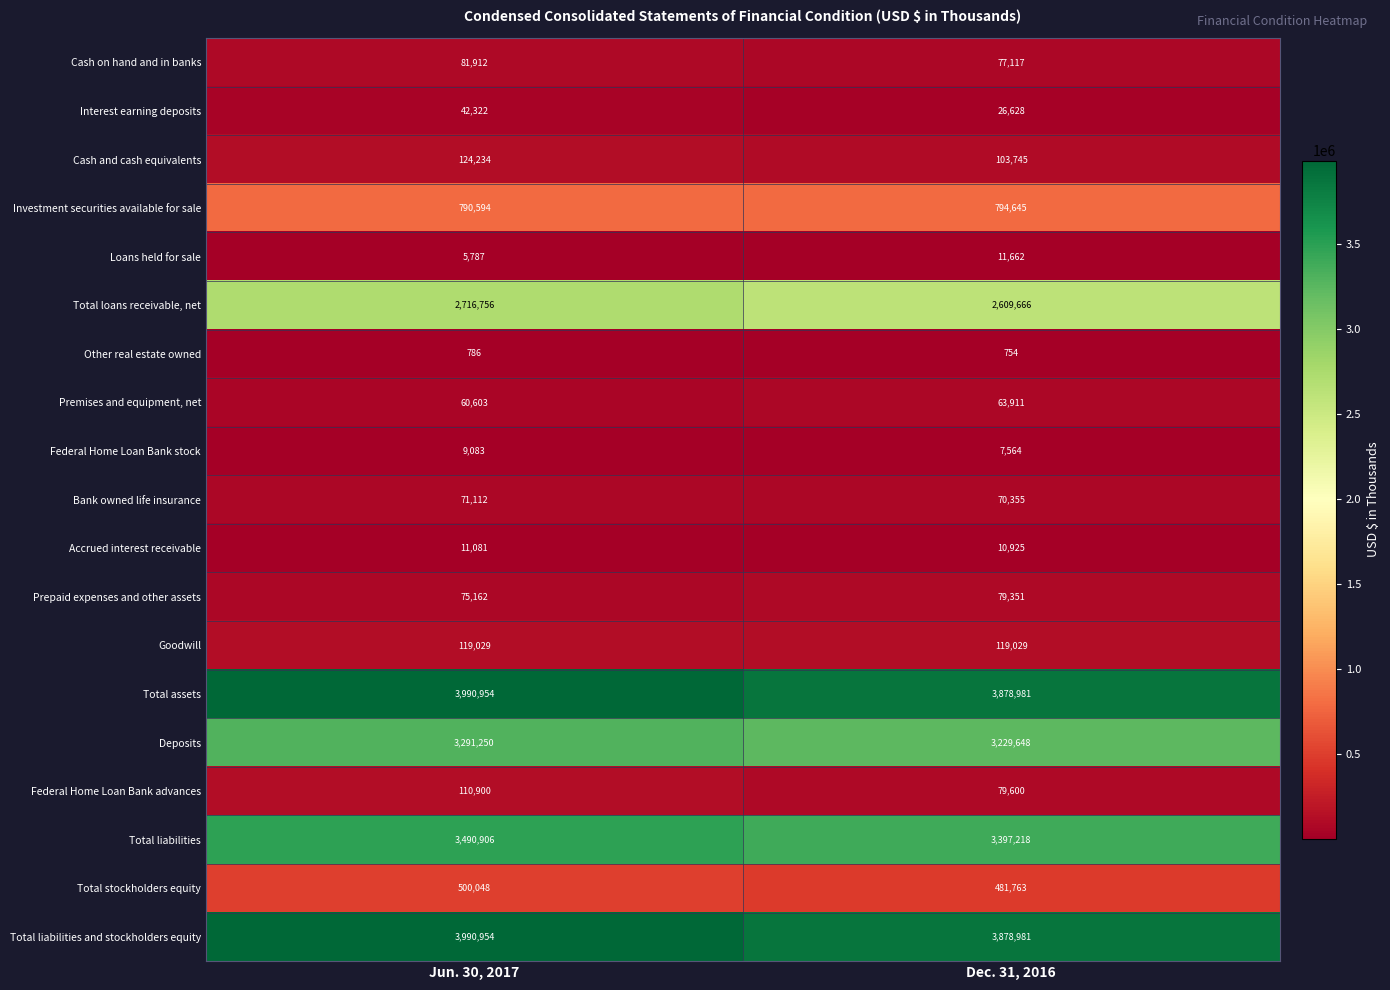

The value of Premises and equipment, net at Dec. 31, 2016 is 63911. True or false?

True